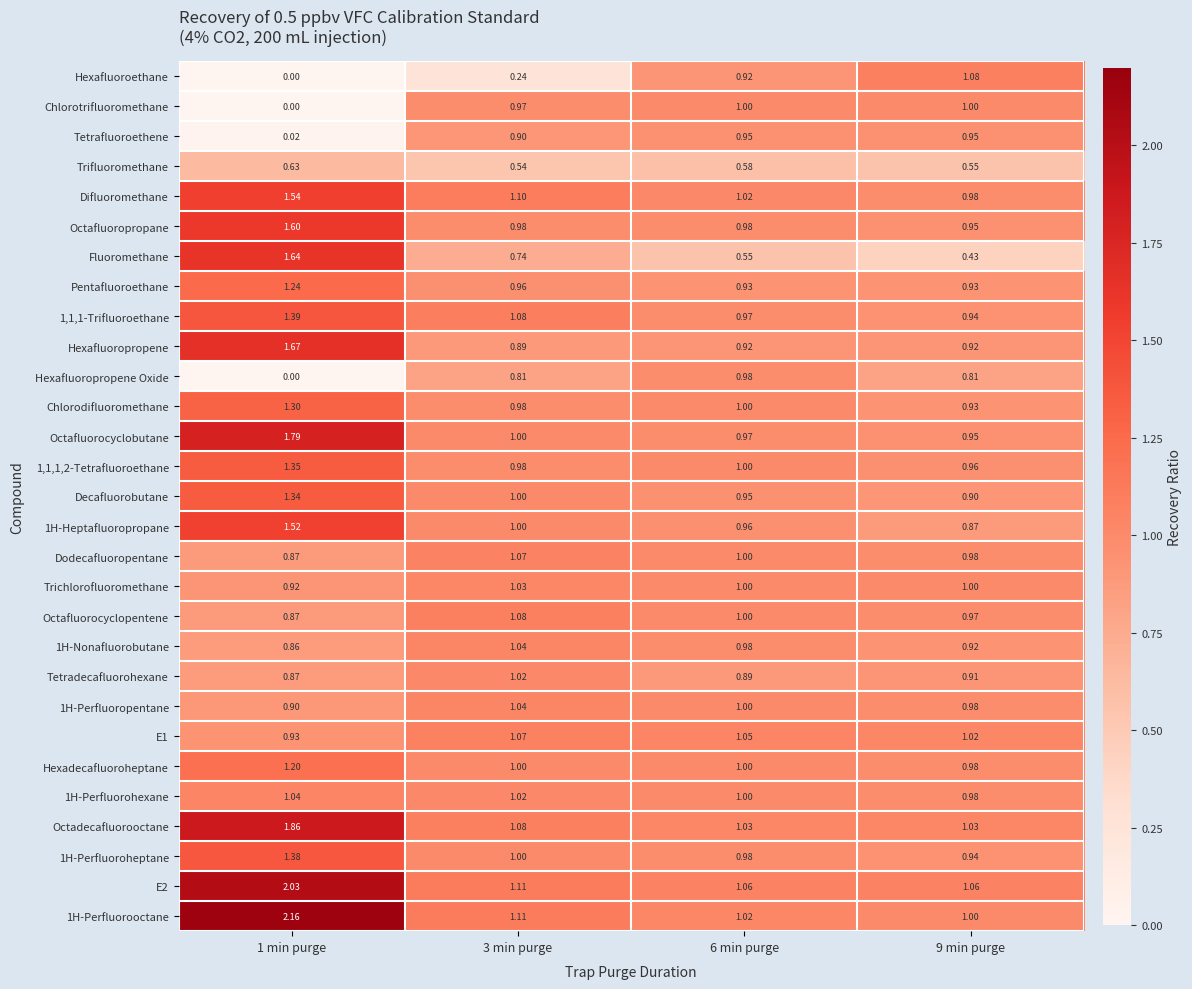

Which series changed the most between 3 min purge and 9 min purge?

Hexafluoroethane